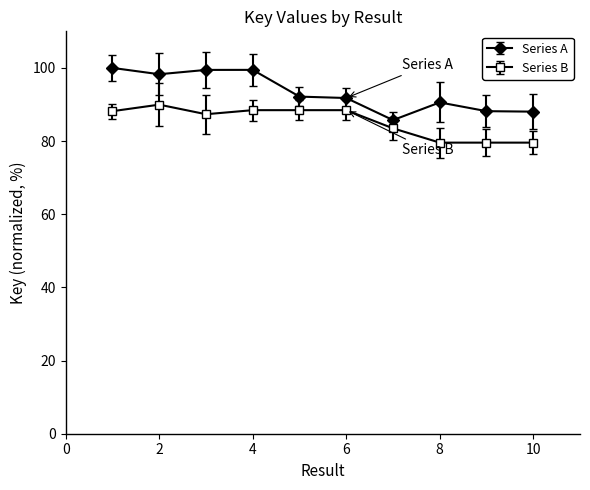

Rank the series by their average value, from lowest to highest.

Series B, Series A